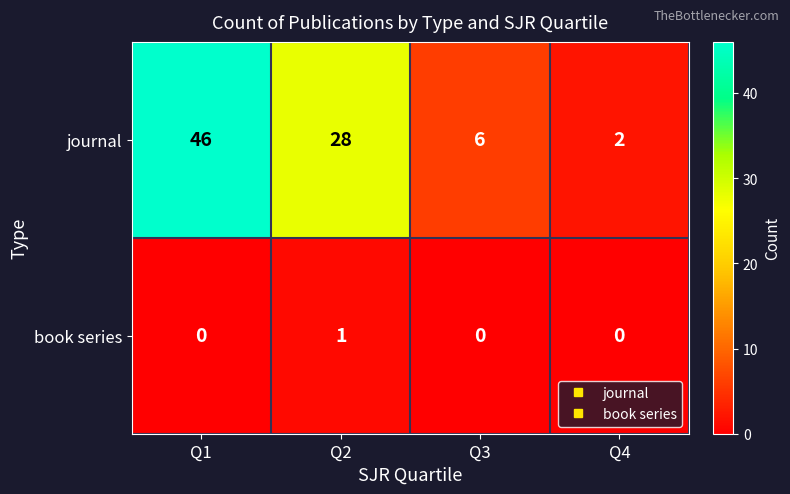

What is the maximum value shown in the chart?

46